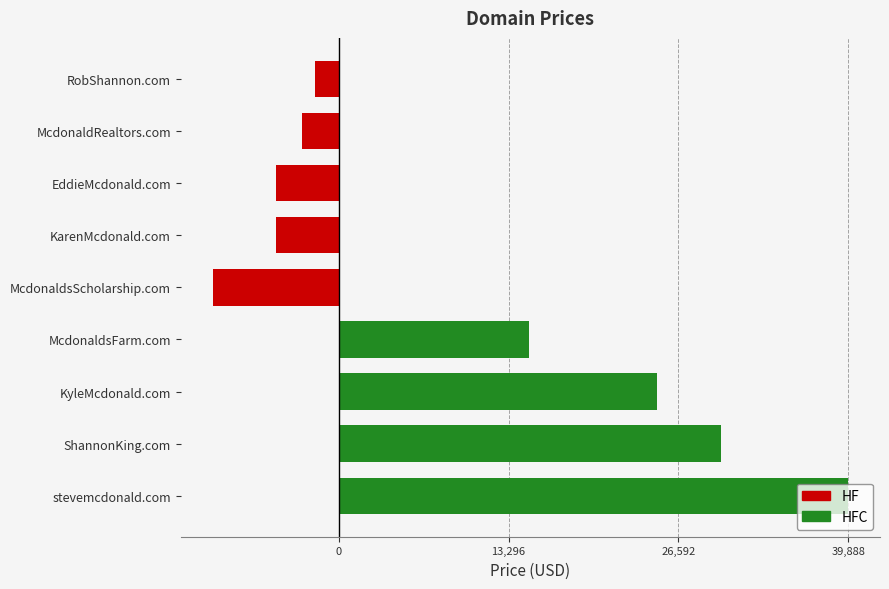

The chart shows a value of 2719 at KarenMcdonald.com. True or false?

False